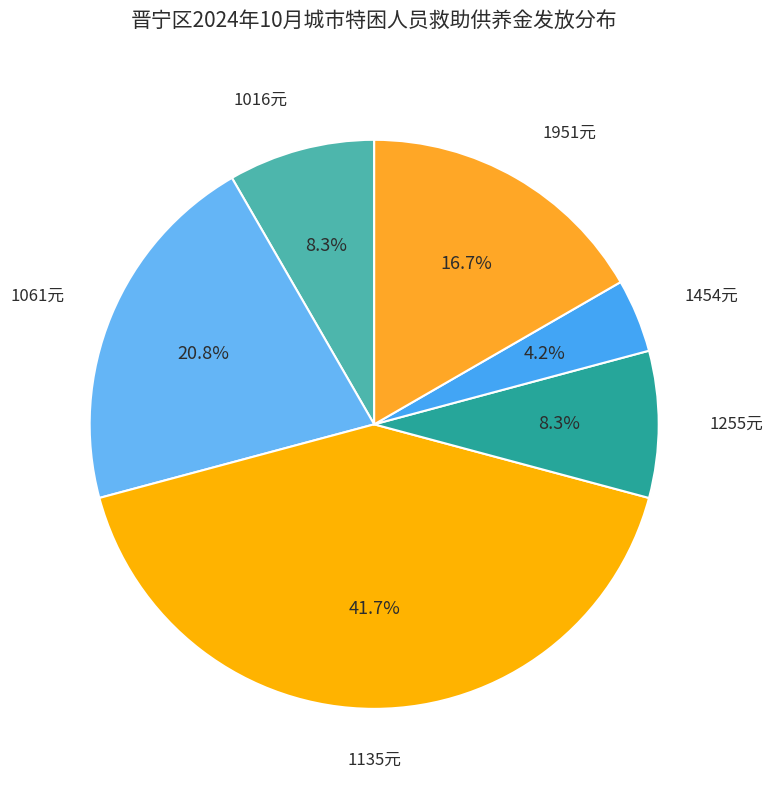

To the nearest percent, what is the difference between the largest and smallest slice percentages?

38%